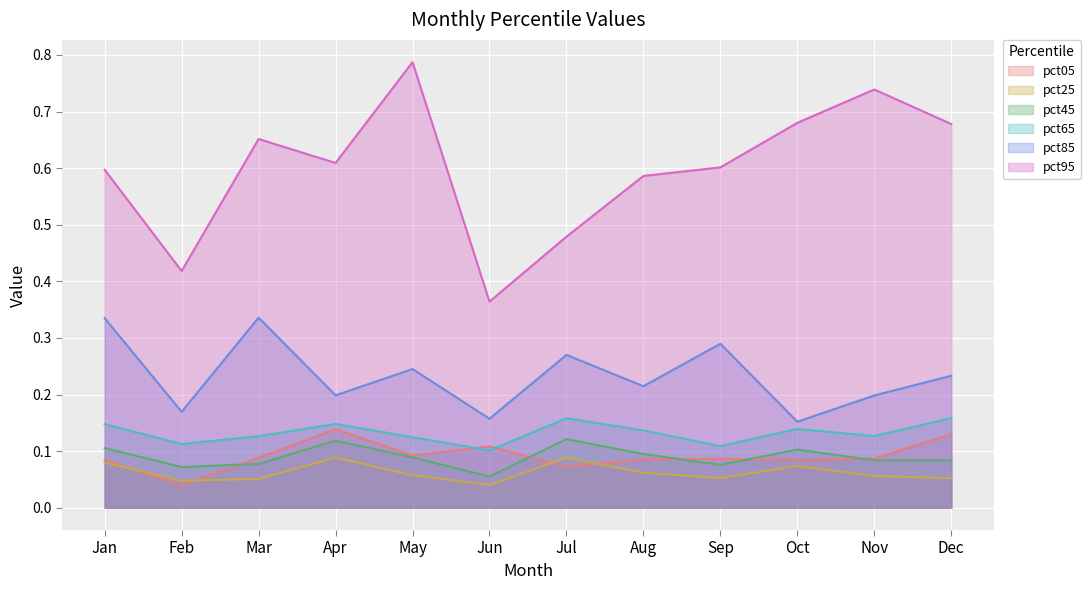

At which category does the chart reach its peak across all series?

May